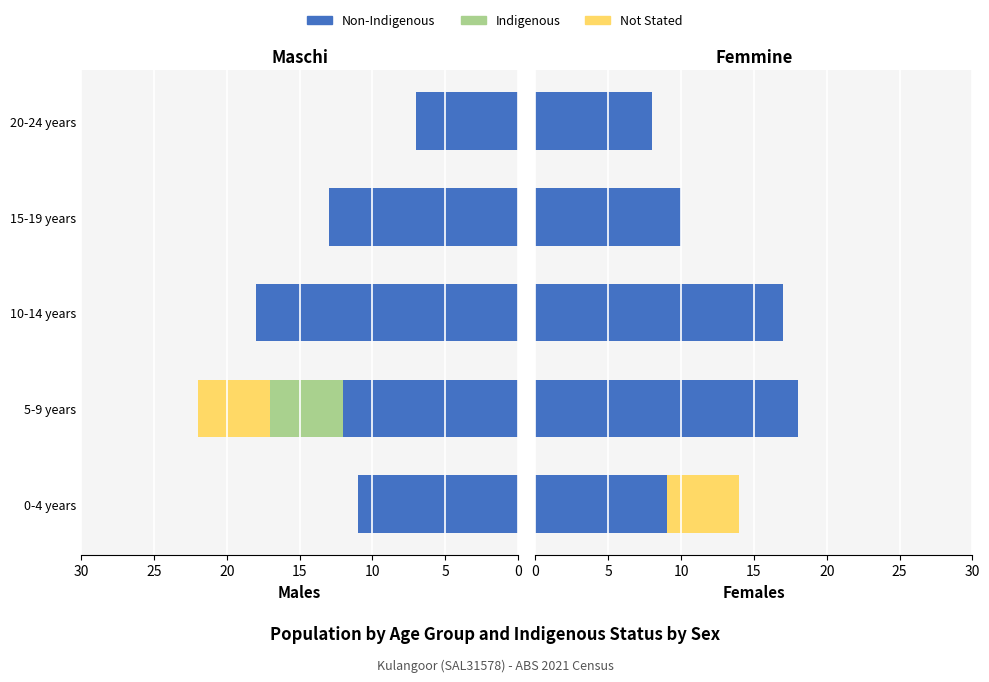

What are all the series names shown in the legend?

Non-Indigenous, Indigenous, Not Stated